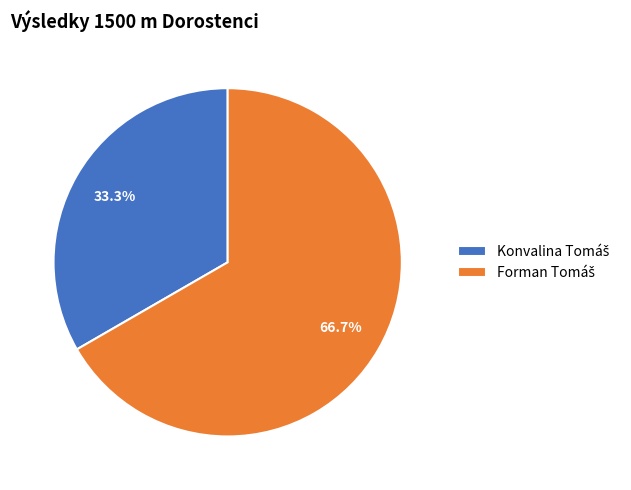

Is there a majority slice in this chart?

Yes